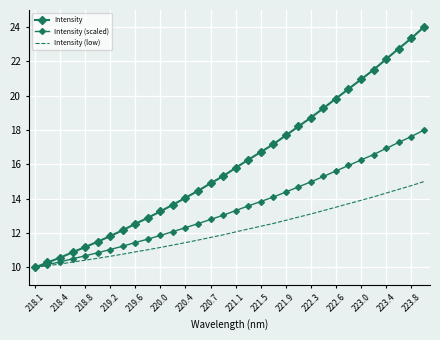

How many lines are shown in the chart?

3